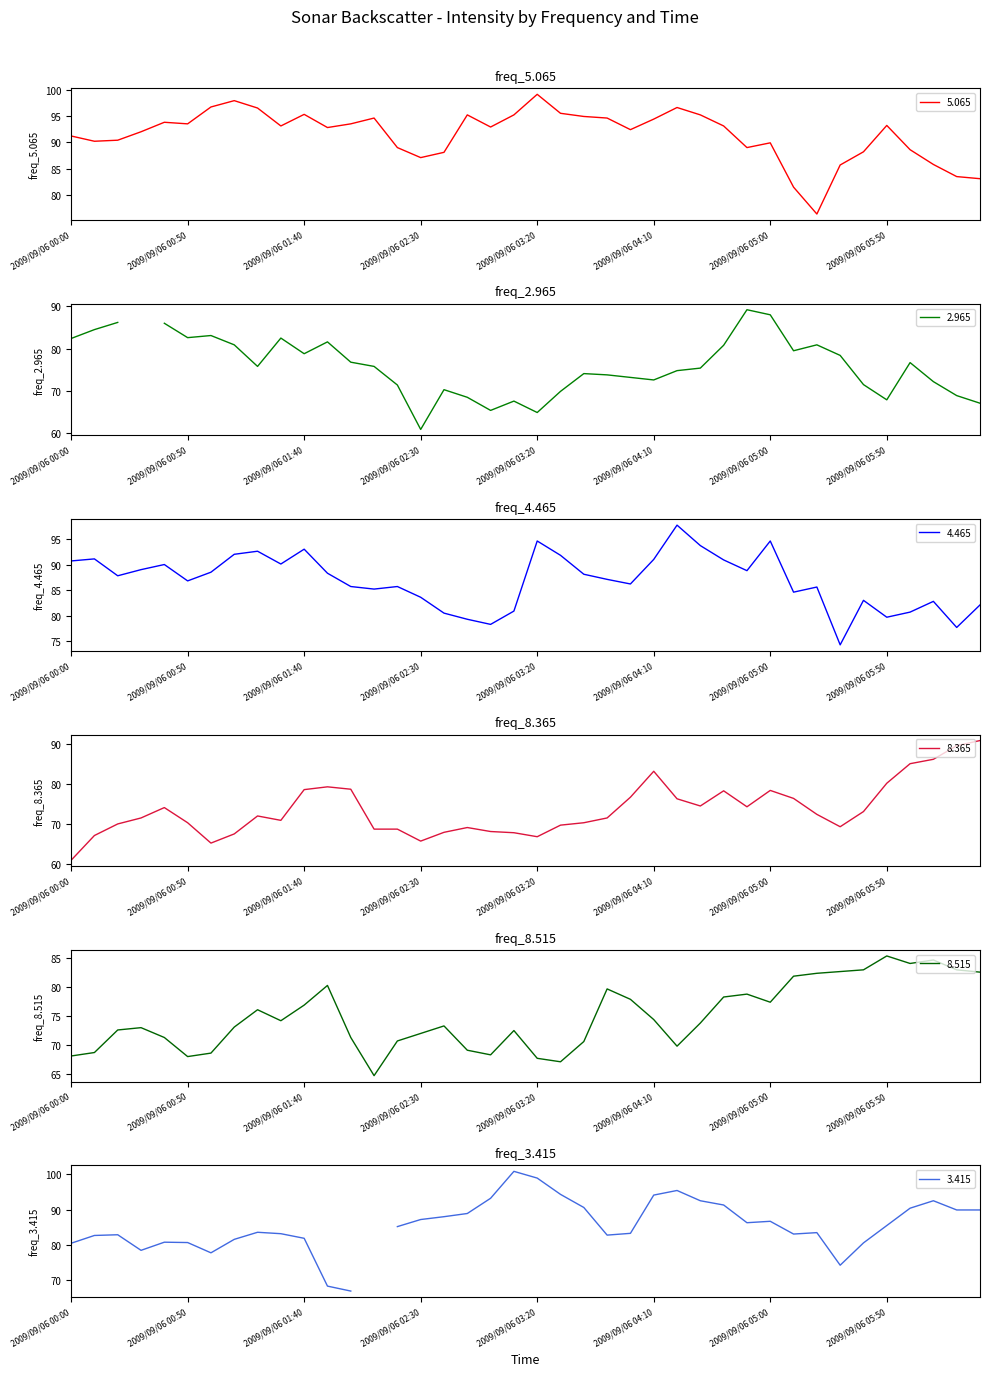

True or false: 8.515 has a value of 72.5 at 2009/09/06 03:10.

True